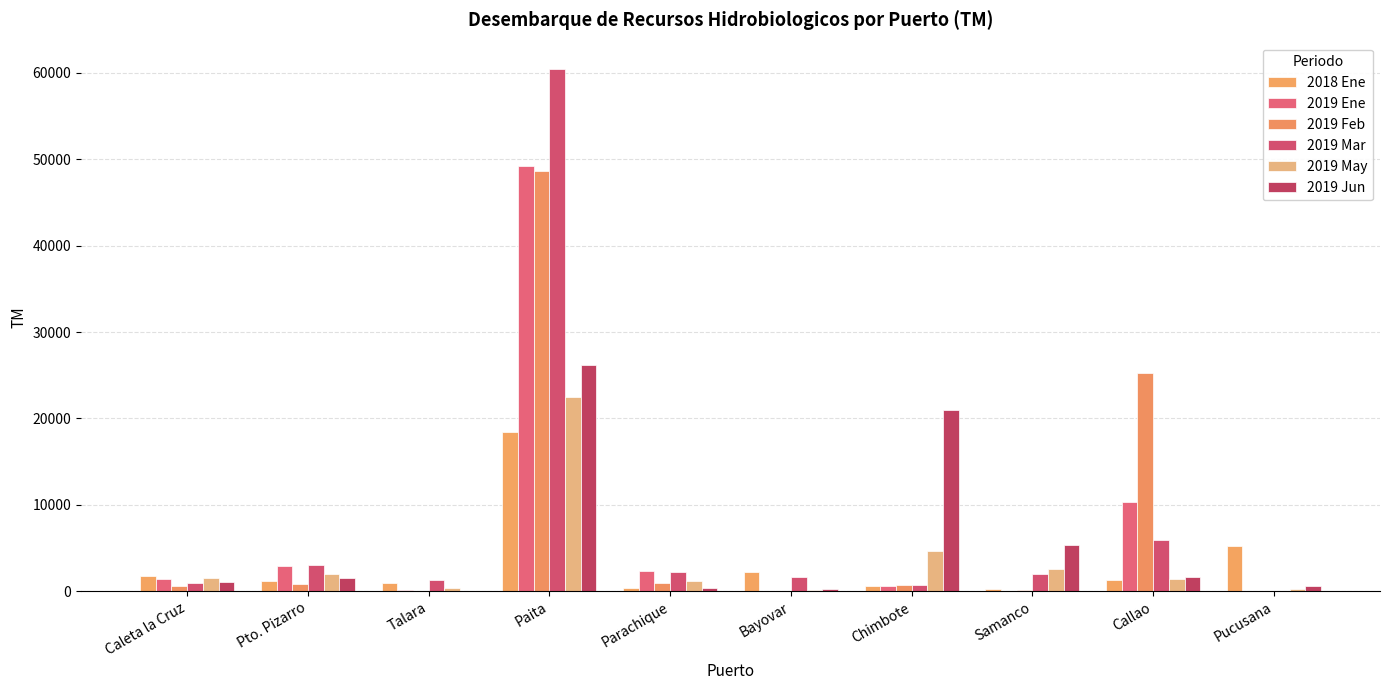

Where does the 2019 Mar series first go above 1955?

Pto. Pizarro